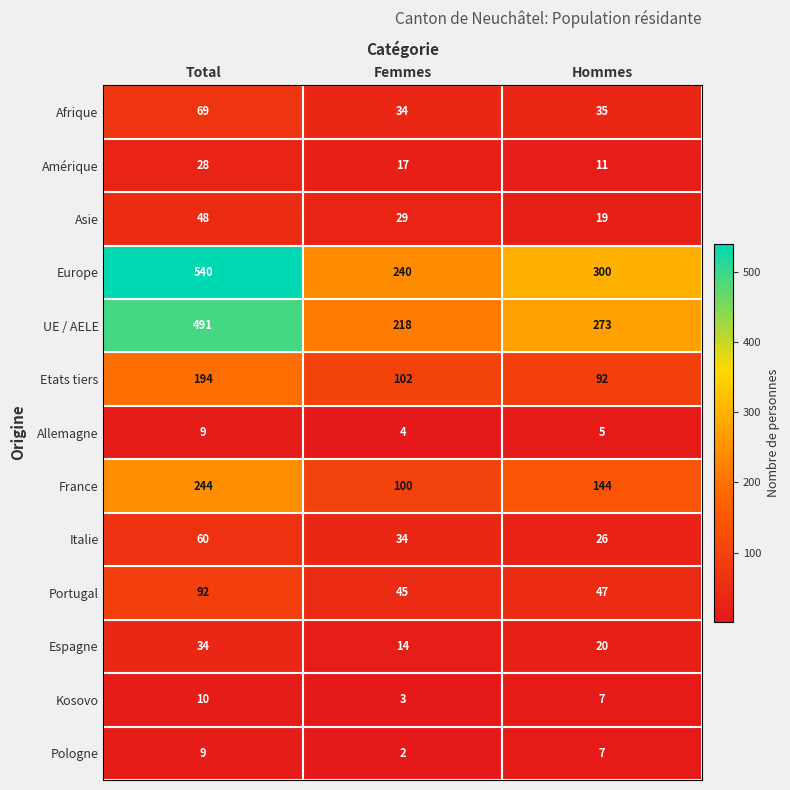

At which label is Espagne closest to 24?

Hommes